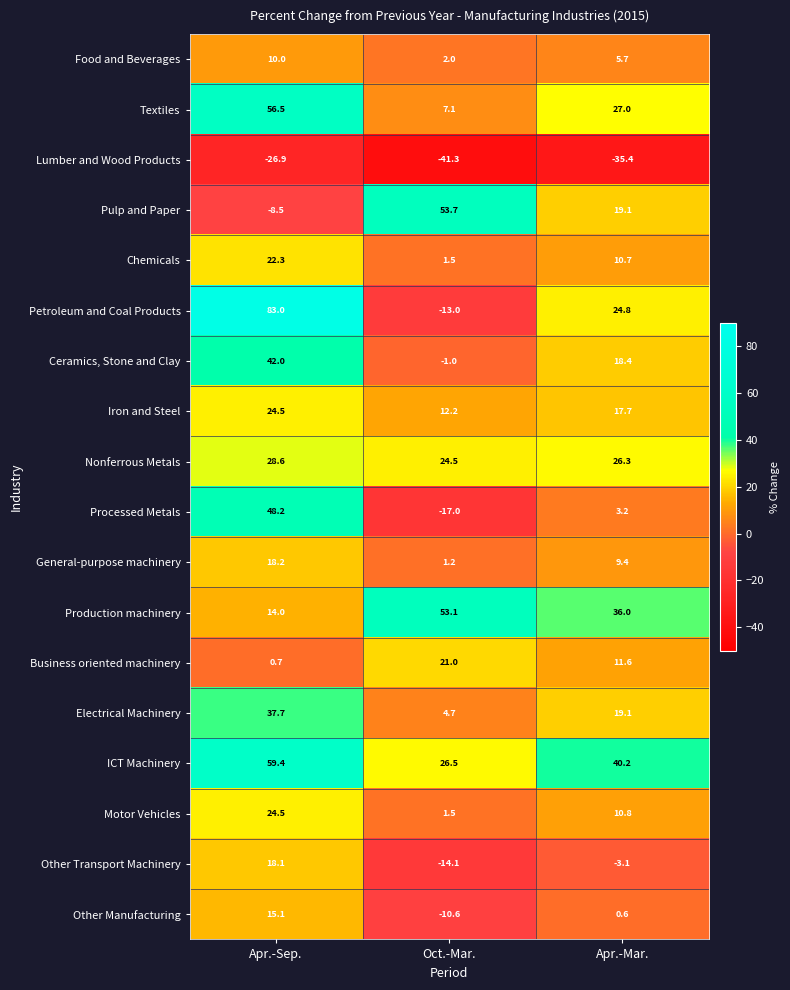

How many negative values does the Petroleum and Coal Products series have?

1